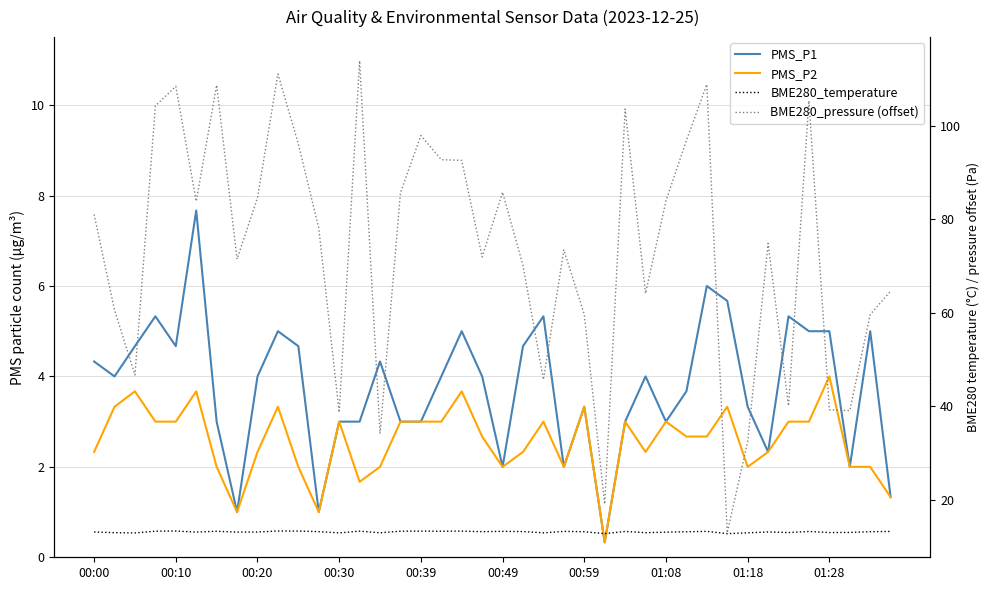

What is the difference between the maximum and minimum values in the PMS_P1 series?

7.3